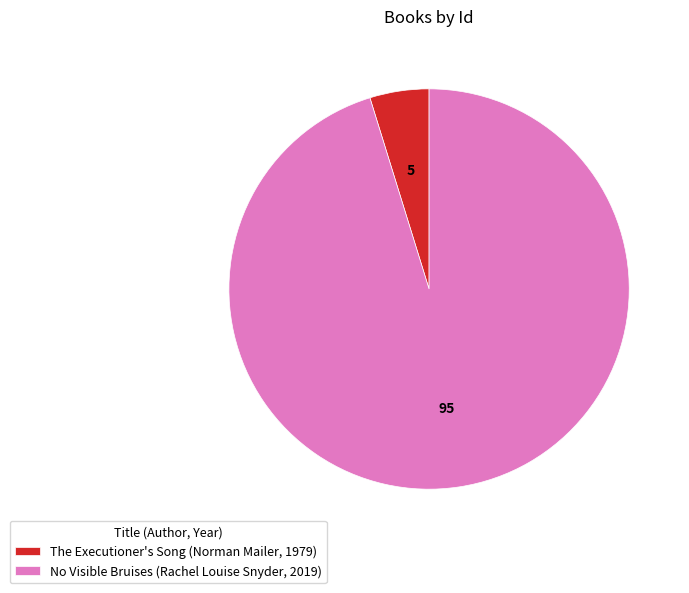

How many slices are in this pie chart?

2